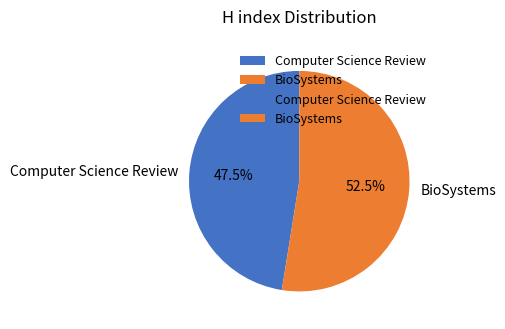

Does Computer Science Review account for over 50% of the chart?

No